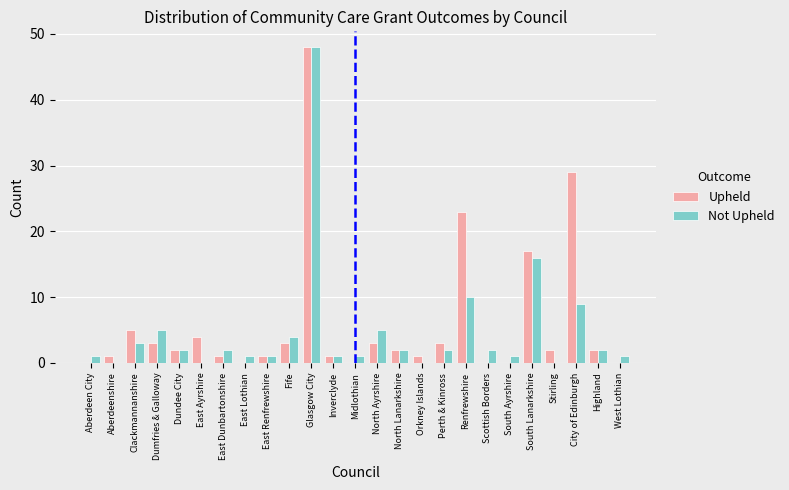

What is the sum of all Upheld values?

151